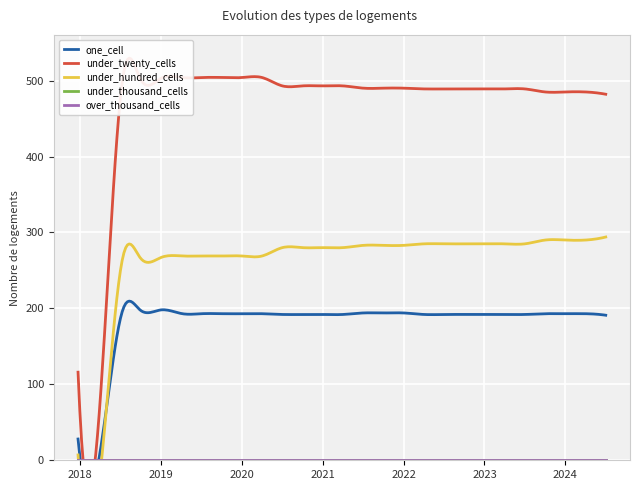

True or false: one_cell and under_hundred_cells cross at least once.

True